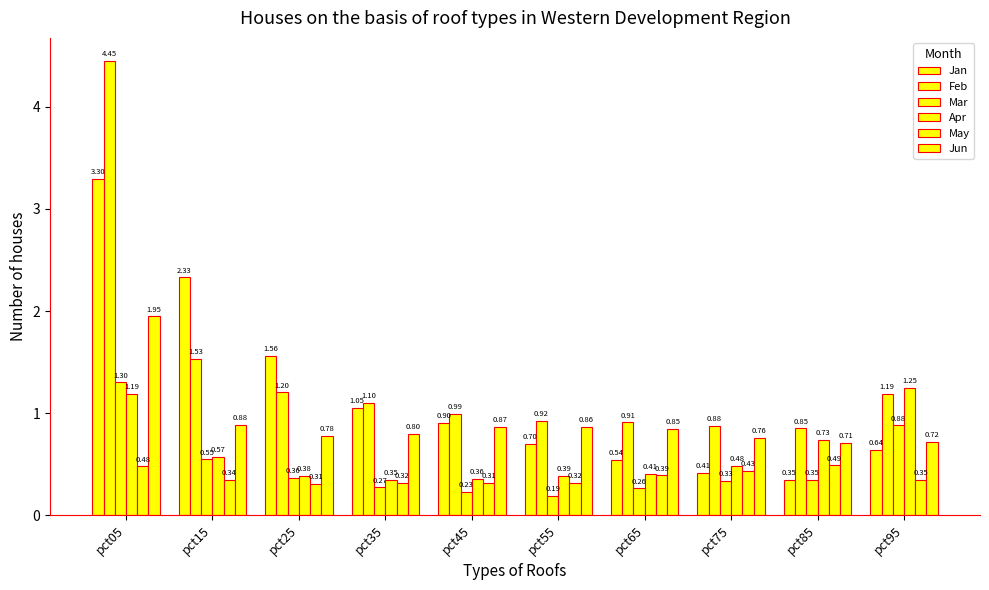

What is the total value across all series at pct65?

3.4